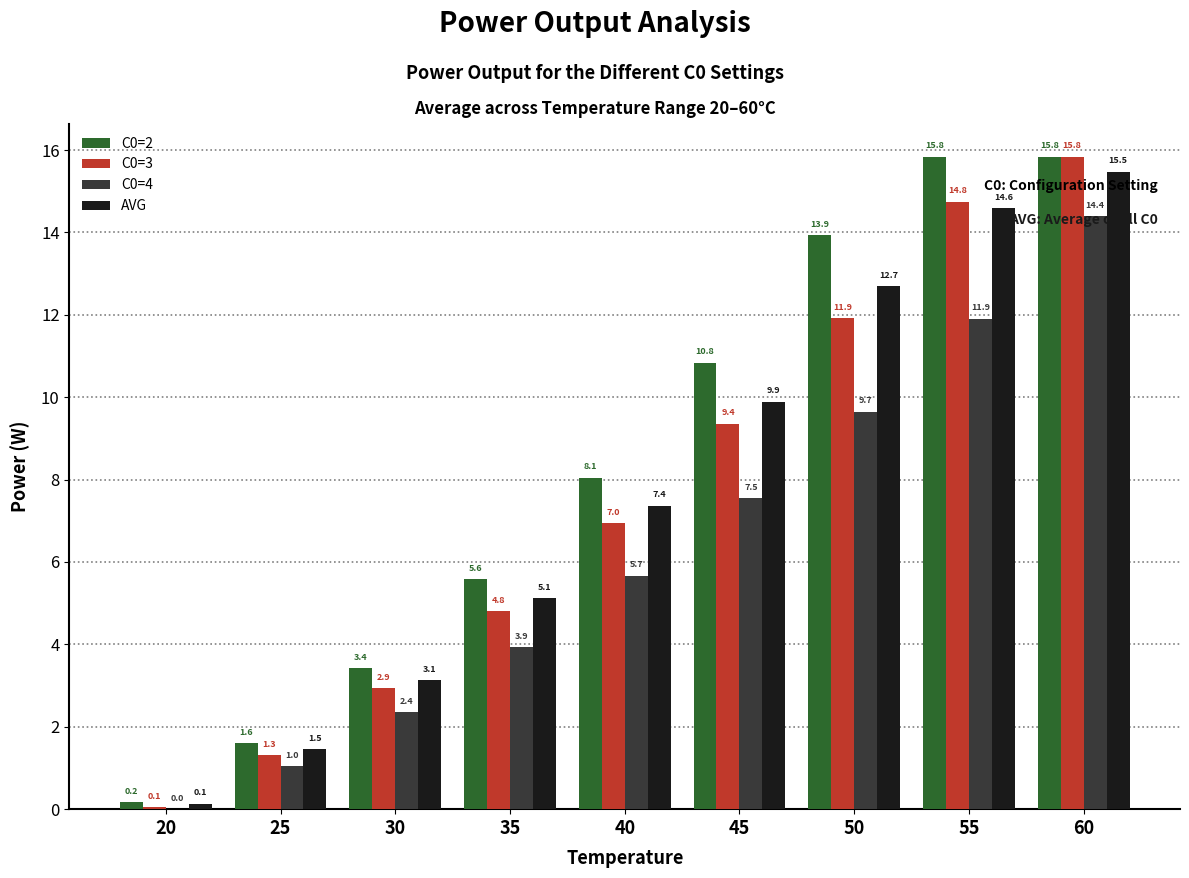

True or false: C0=3 has a value of 2.9 at 35.

False